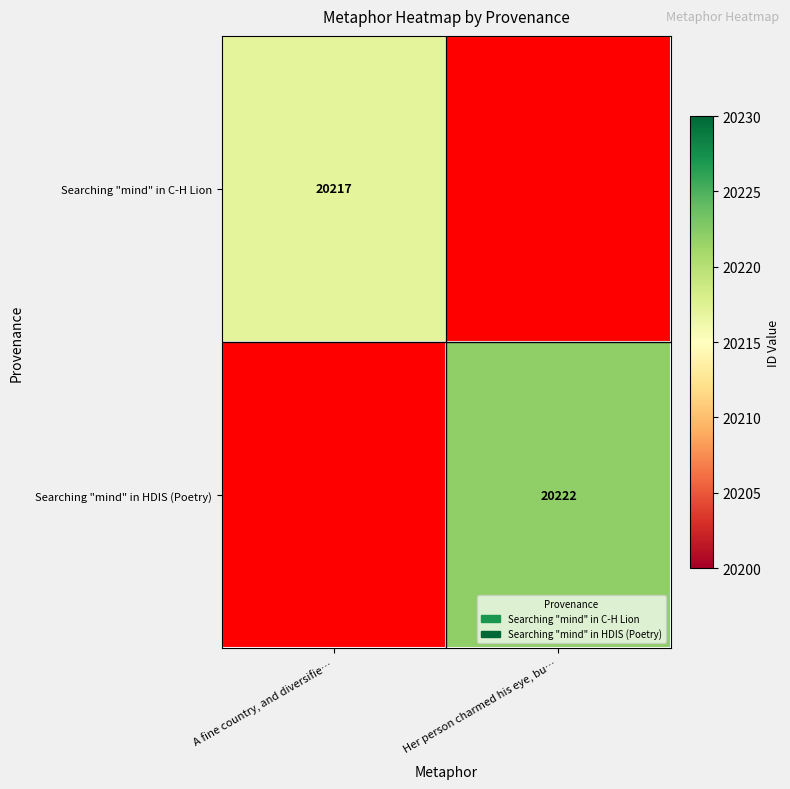

Between Her person charmed his eye, bu… and A fine country, and diversifie…, which is larger?

A fine country, and diversifie…